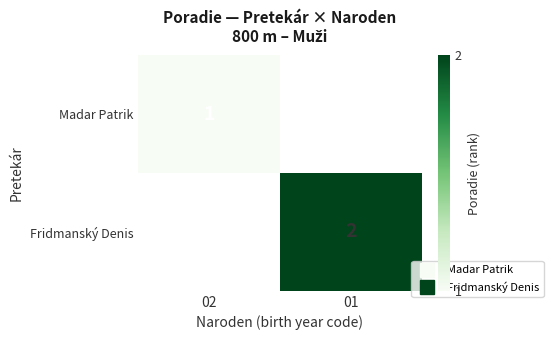

List the labels in order of Fridmanský Denis value, largest first.

02, 01